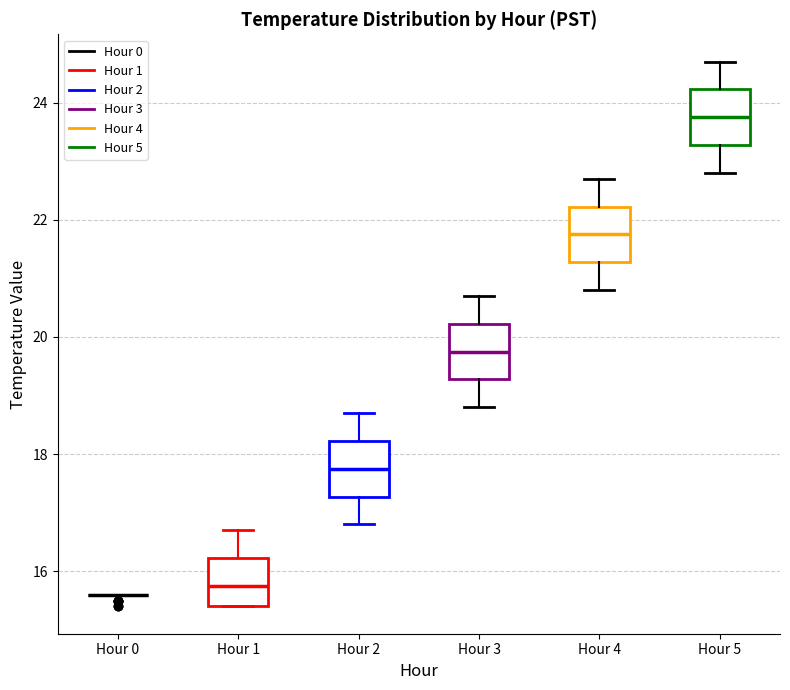

Where is the lower edge of the box for Hour 2 on the y-axis? The values are not printed on the chart, so give them approximately, as read against the axis.

17.2